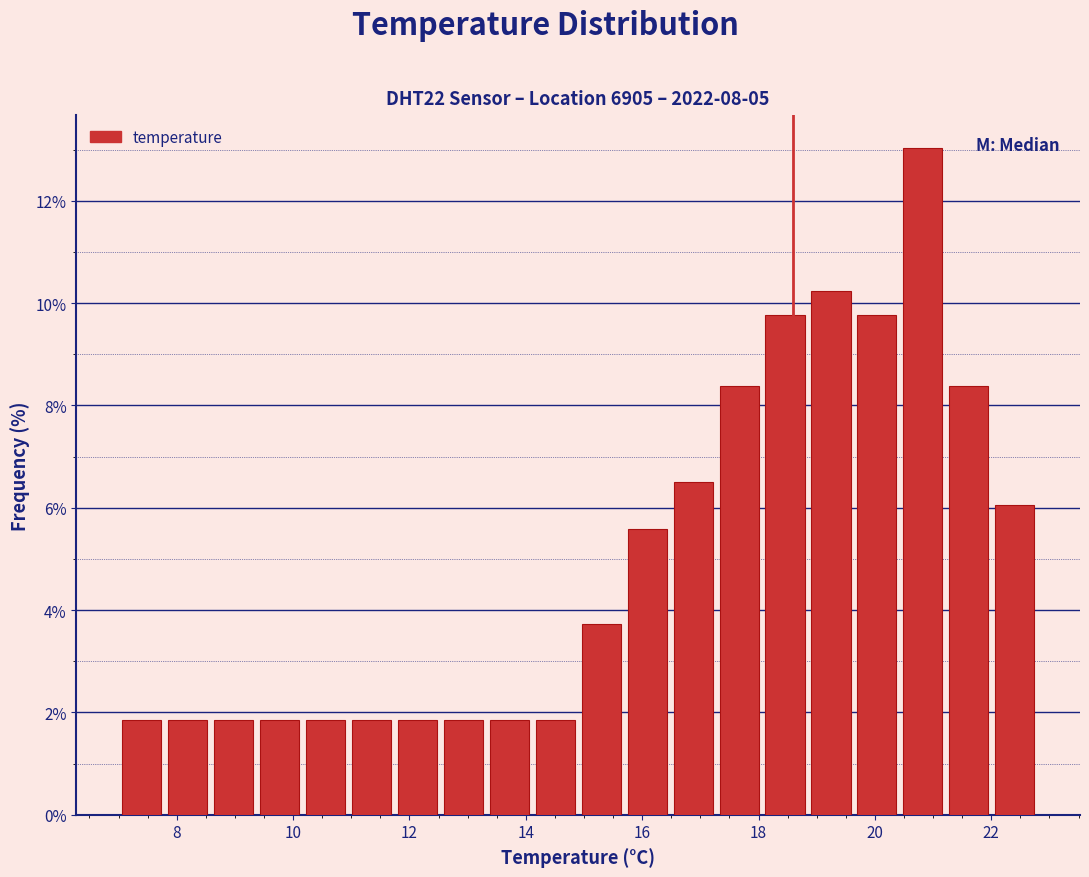

Read against the x-axis, roughly where is the centre of the tallest bar?

20.8